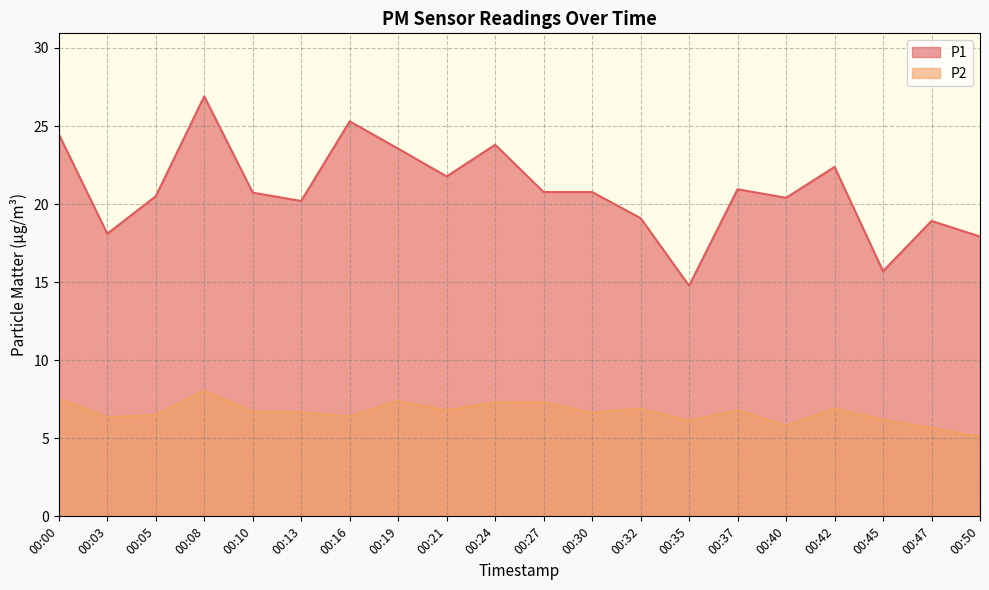

Where is P1 nearest to the value 20?

00:13